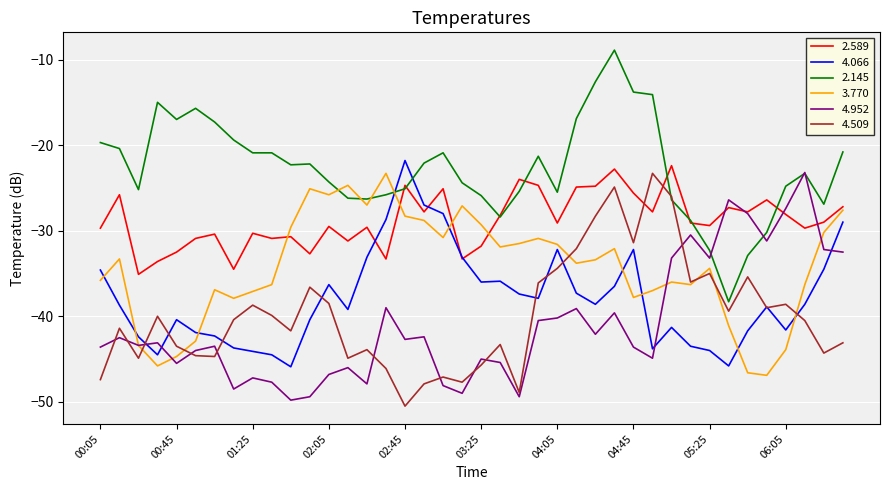

What are all the series names shown in the legend?

2.589, 4.066, 2.145, 3.770, 4.952, 4.509